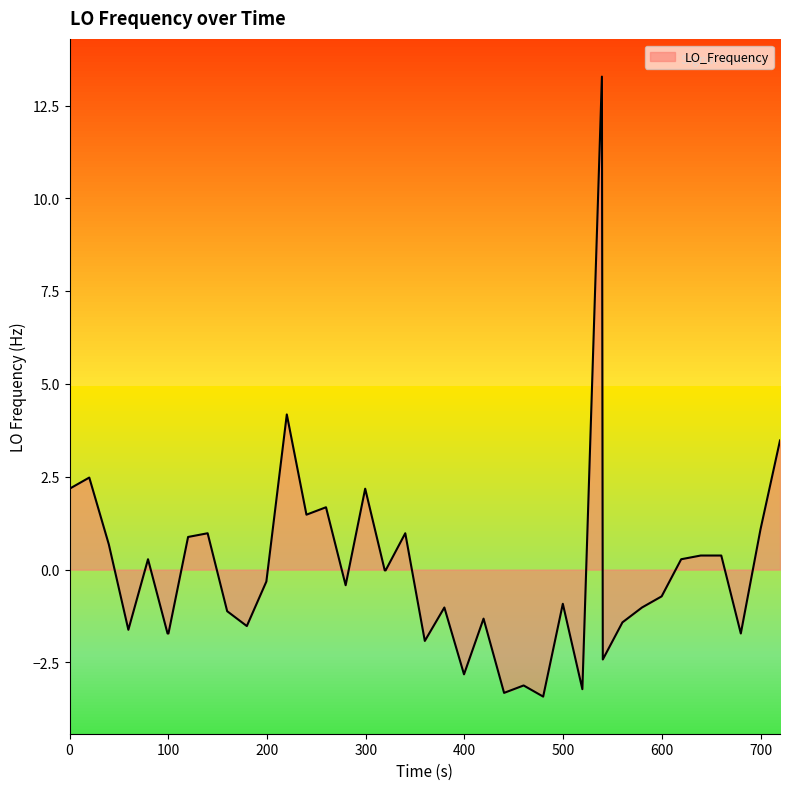

What is the greatest value displayed?

13.3